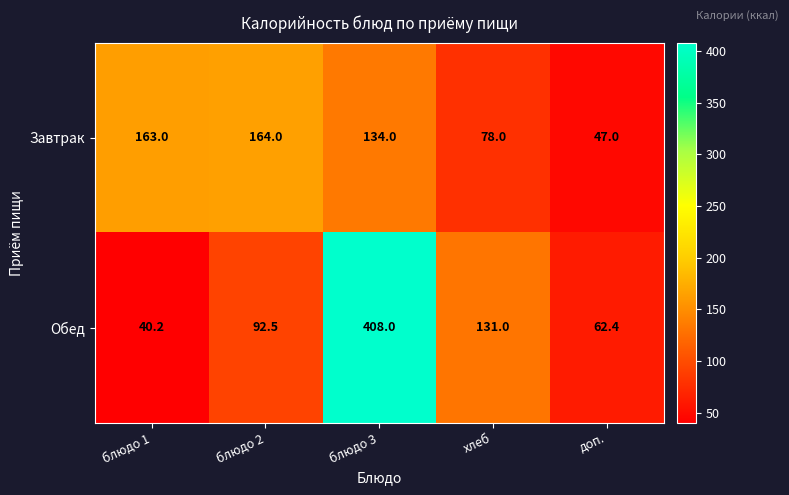

Count the number of data series in this chart.

2